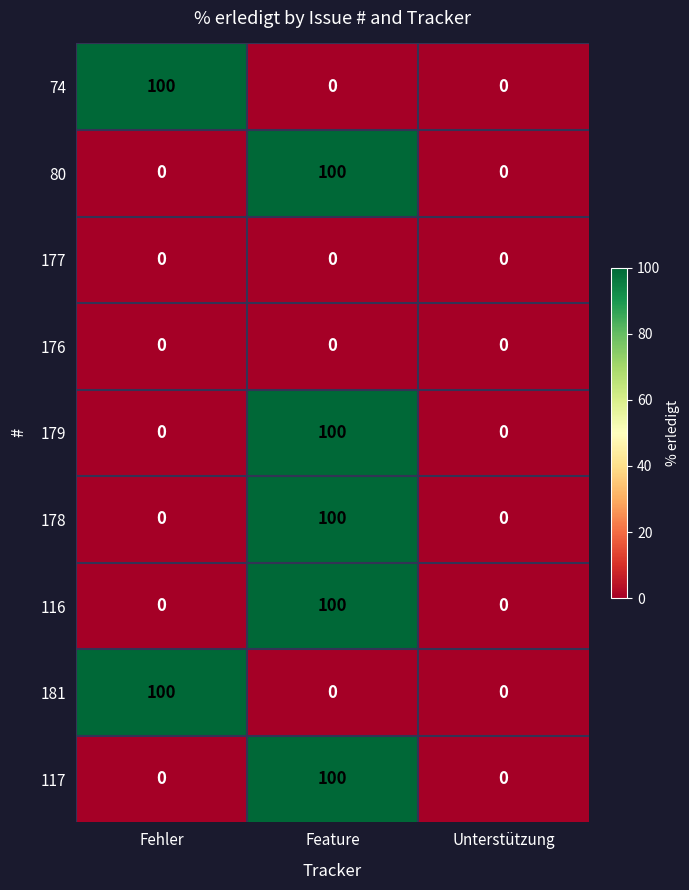

What is the average value of the 178 series?

33